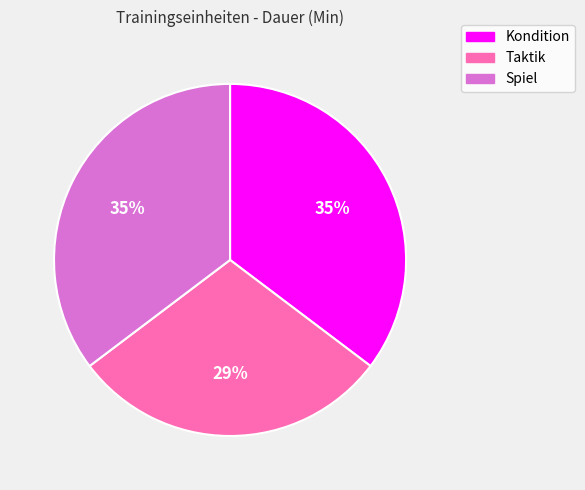

How many segments does this pie chart have?

3